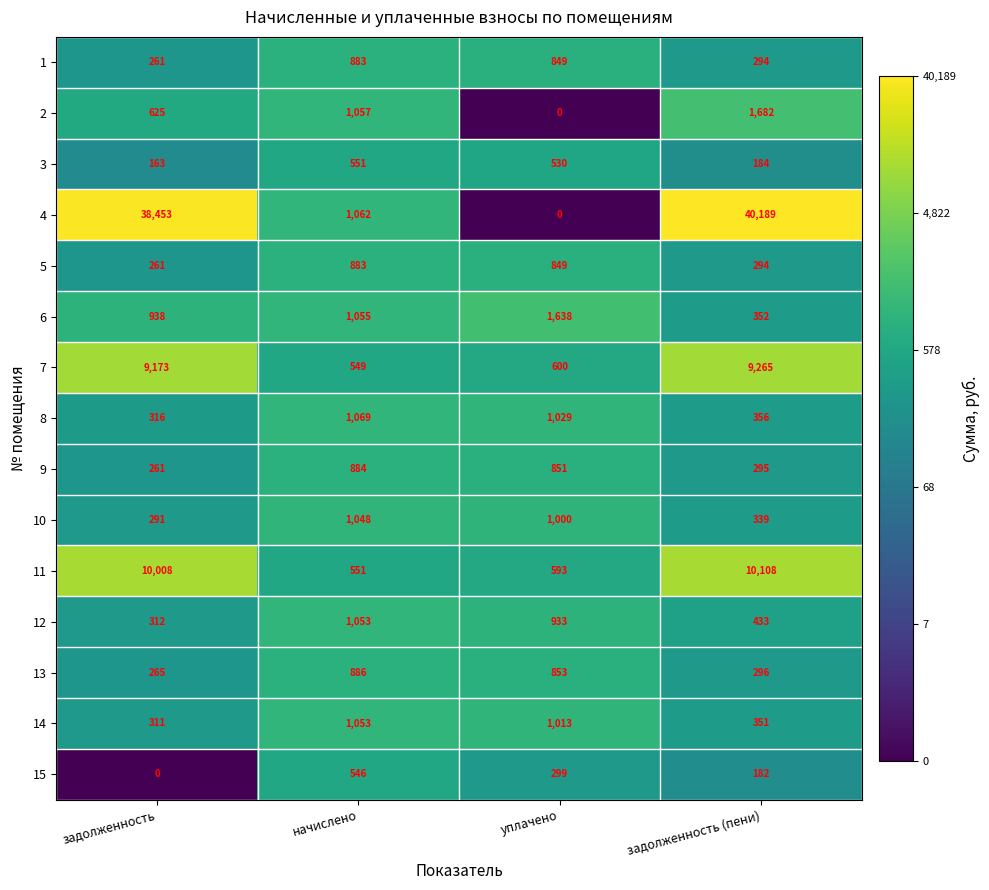

What is the difference between the maximum and second lowest values in the 15 series?

364